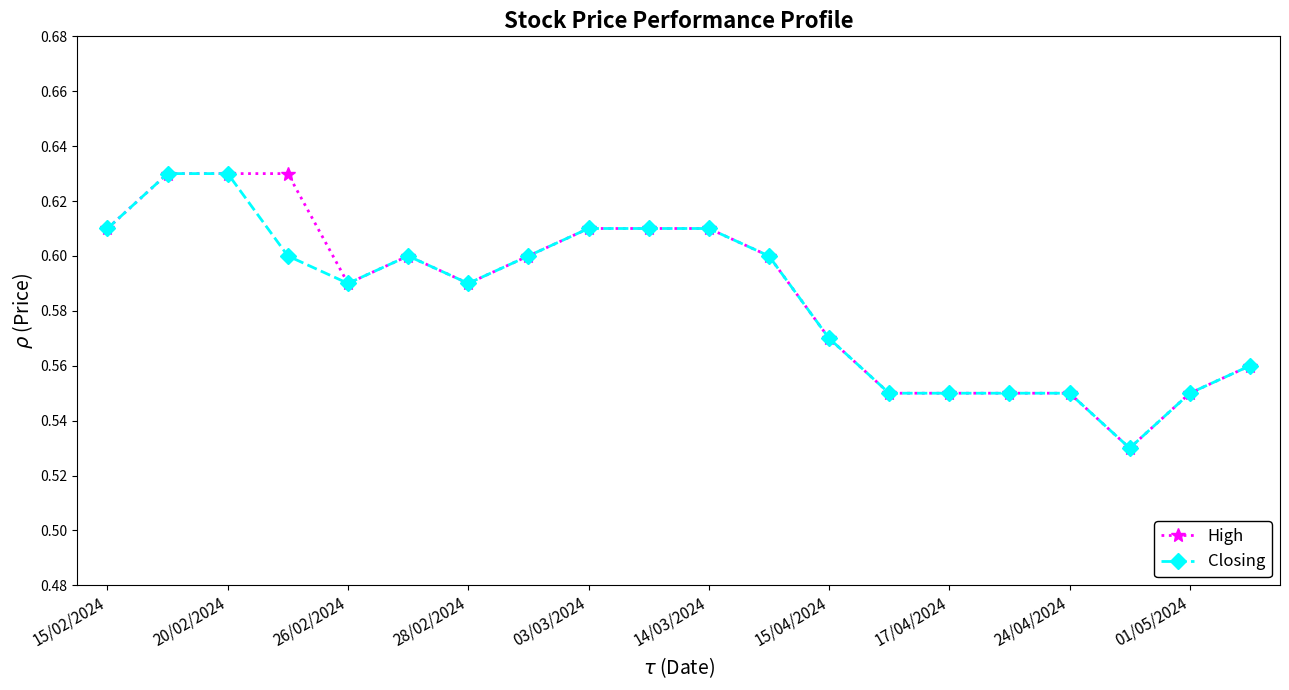

True or false: Closing has more than 0 interior local peaks.

True